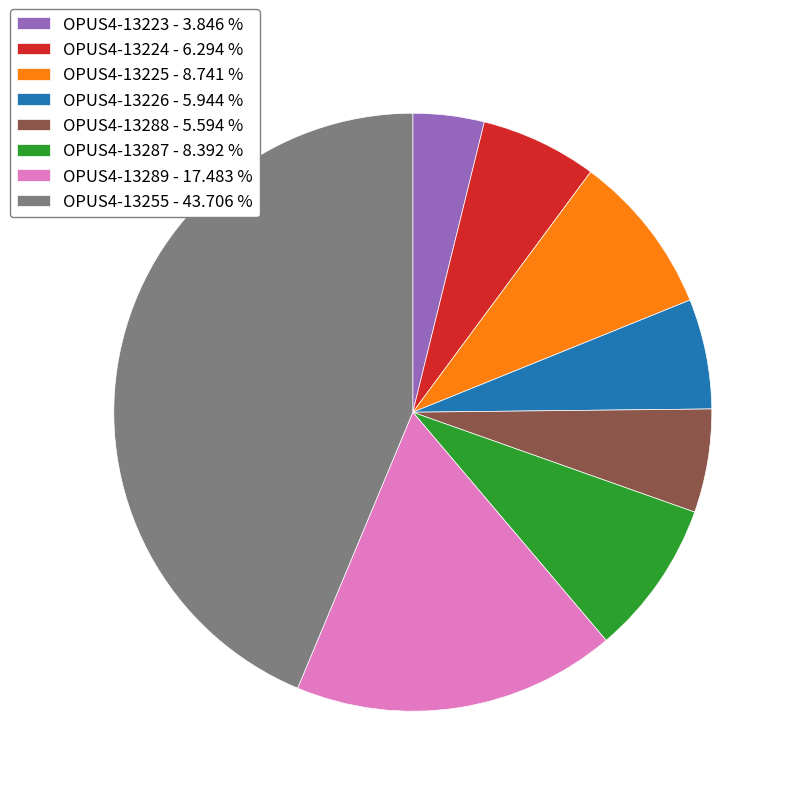

Which has a higher value, OPUS4-13255 - 43.706 % or OPUS4-13224 - 6.294 %?

OPUS4-13255 - 43.706 %